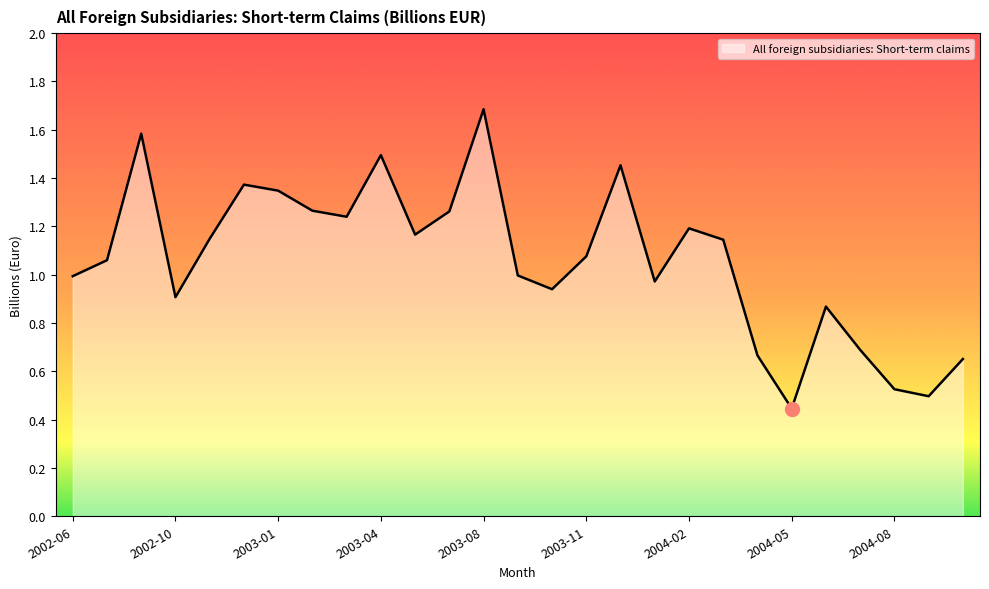

Is this an area chart (filled region under the line)?

Yes